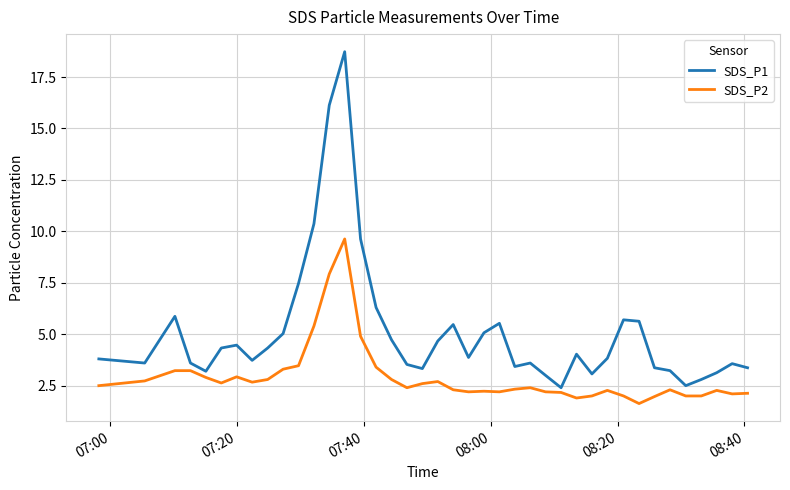

What is the smallest value displayed?

1.6